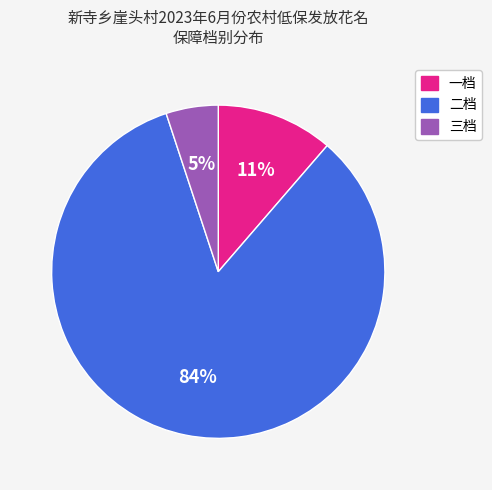

What percentage is the 三档 slice, to the nearest percent?

5%